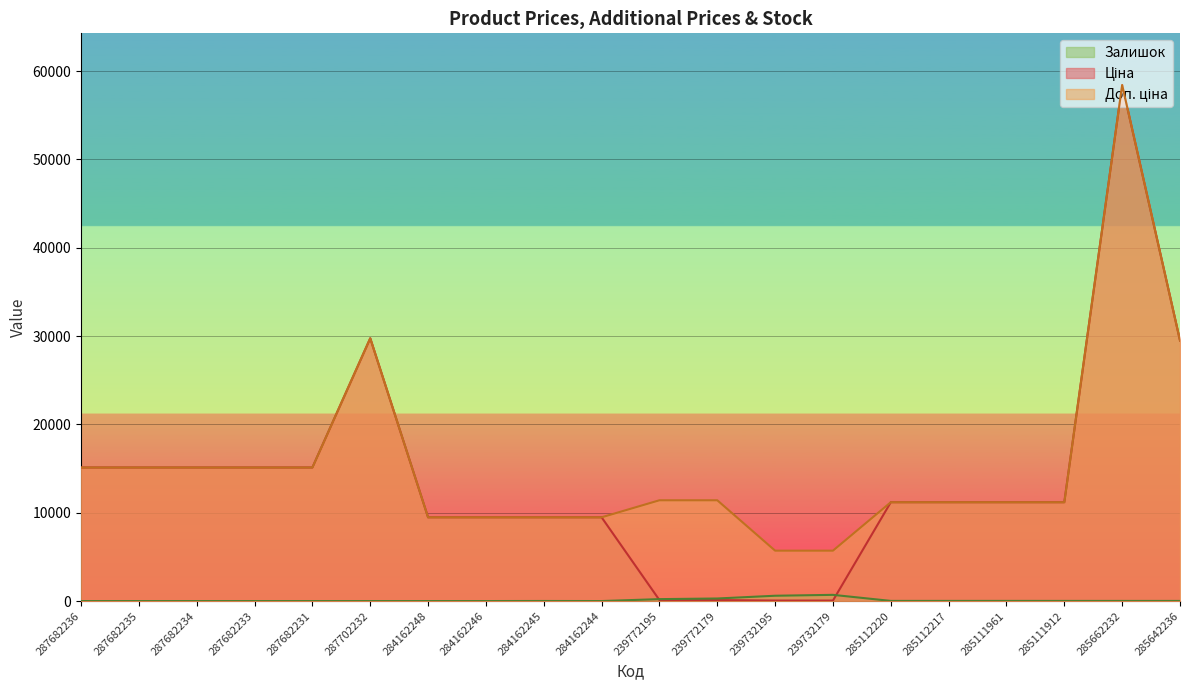

True or false: Доп. ціна and Залишок cross at least once.

False